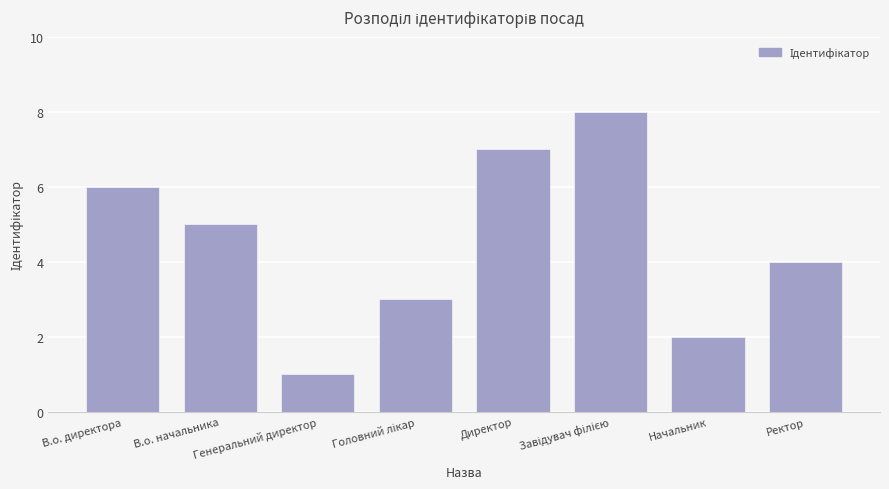

What is the minimum value shown in the chart?

1